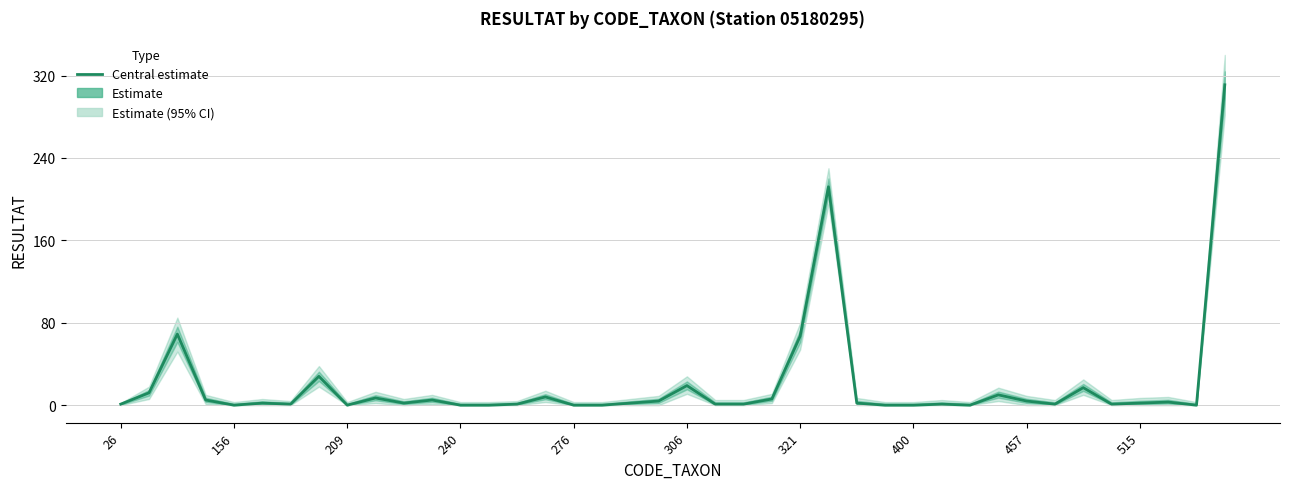

How many categories are shown in the chart?

40